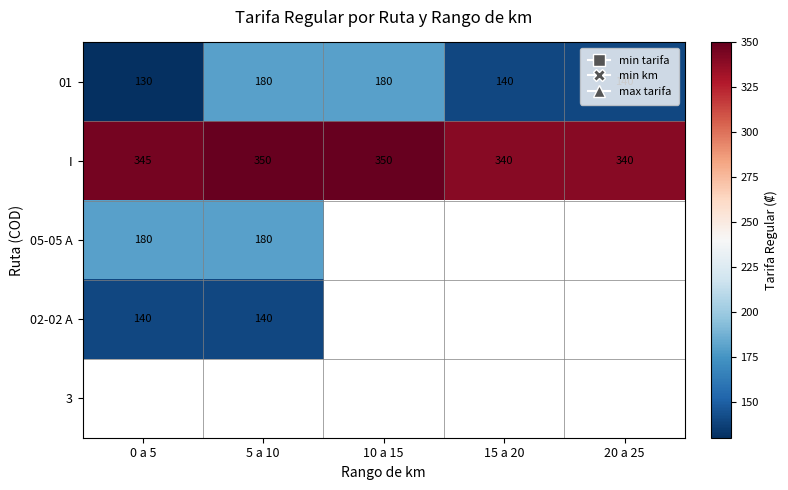

At which label does 01 first exceed 140?

5 a 10